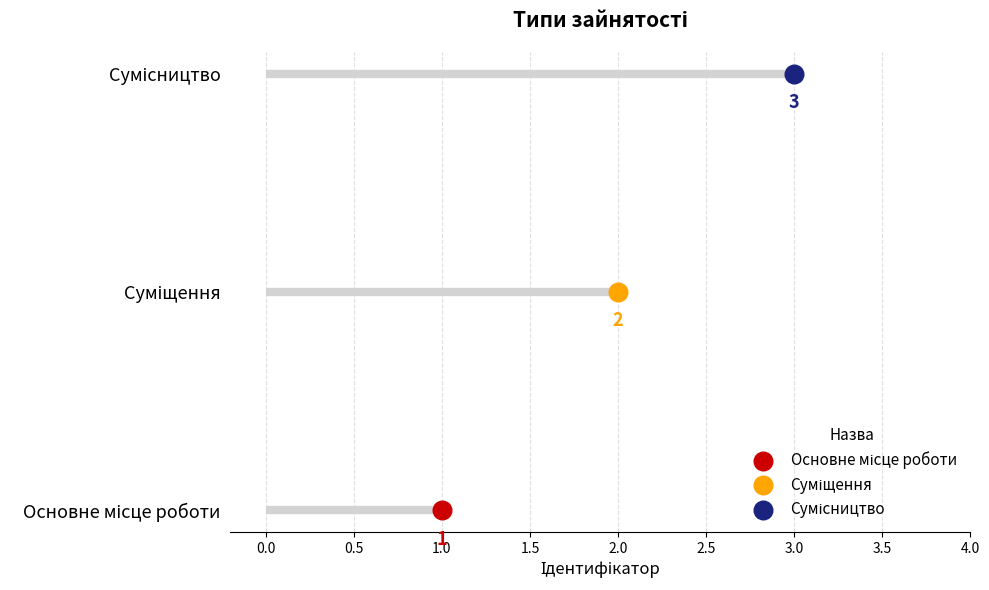

Approximately how many times larger is the value at Суміщення compared to Основне місце роботи?

2.0